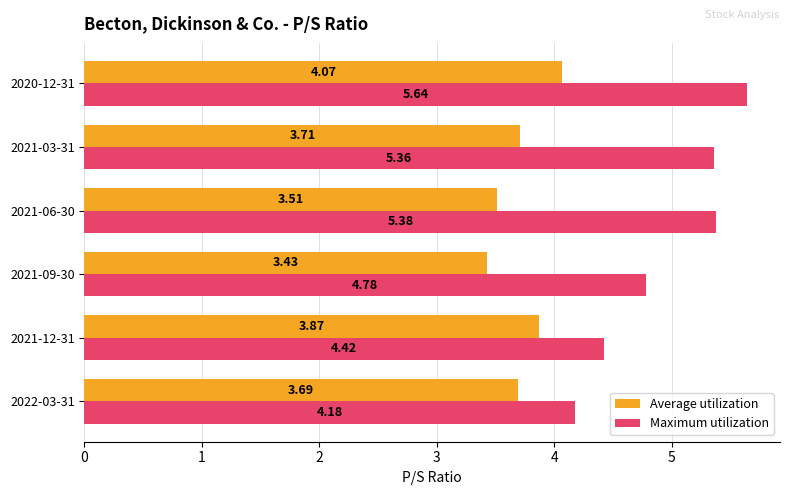

At which category is the sum across all series the highest?

2020-12-31